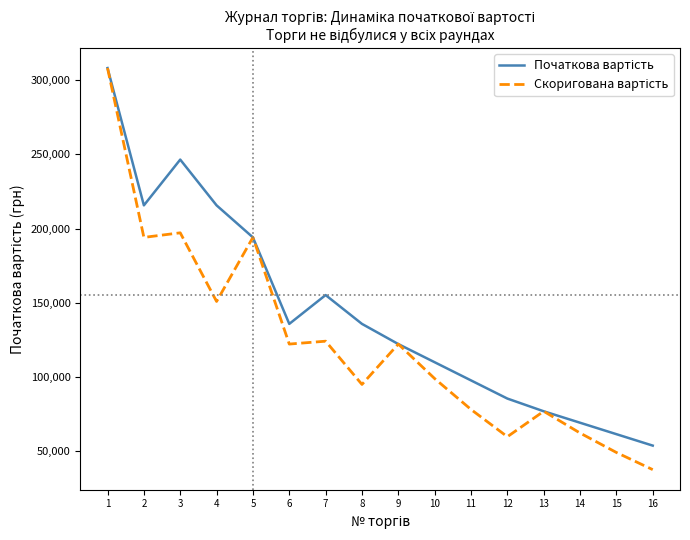

What is the greatest value displayed?

308157.7